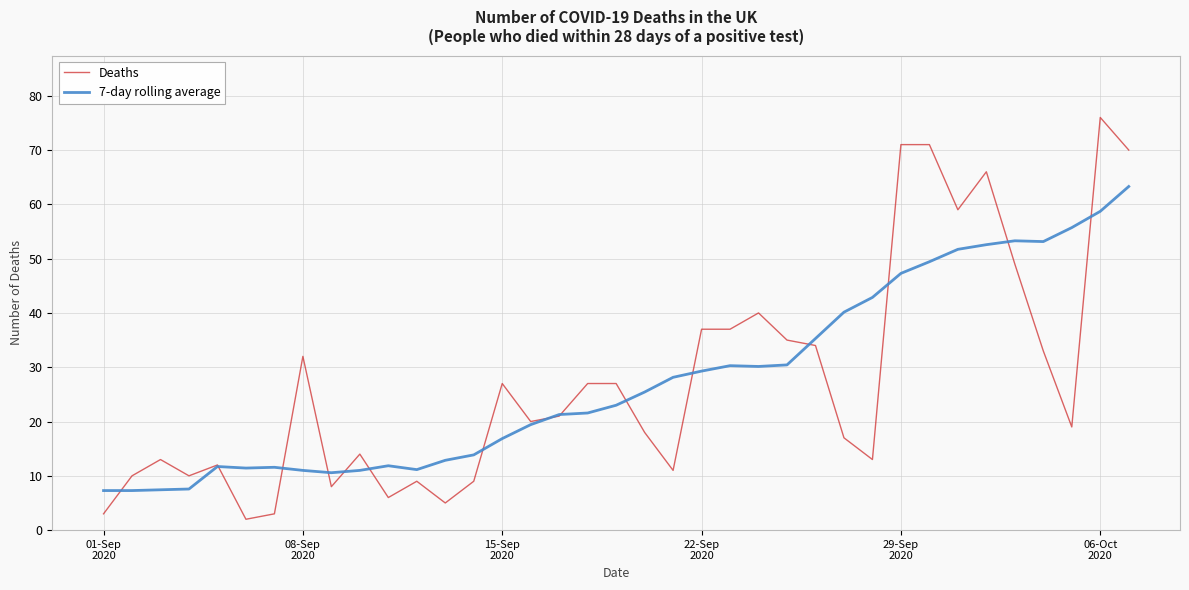

What is the minimum value shown in the chart?

2.0